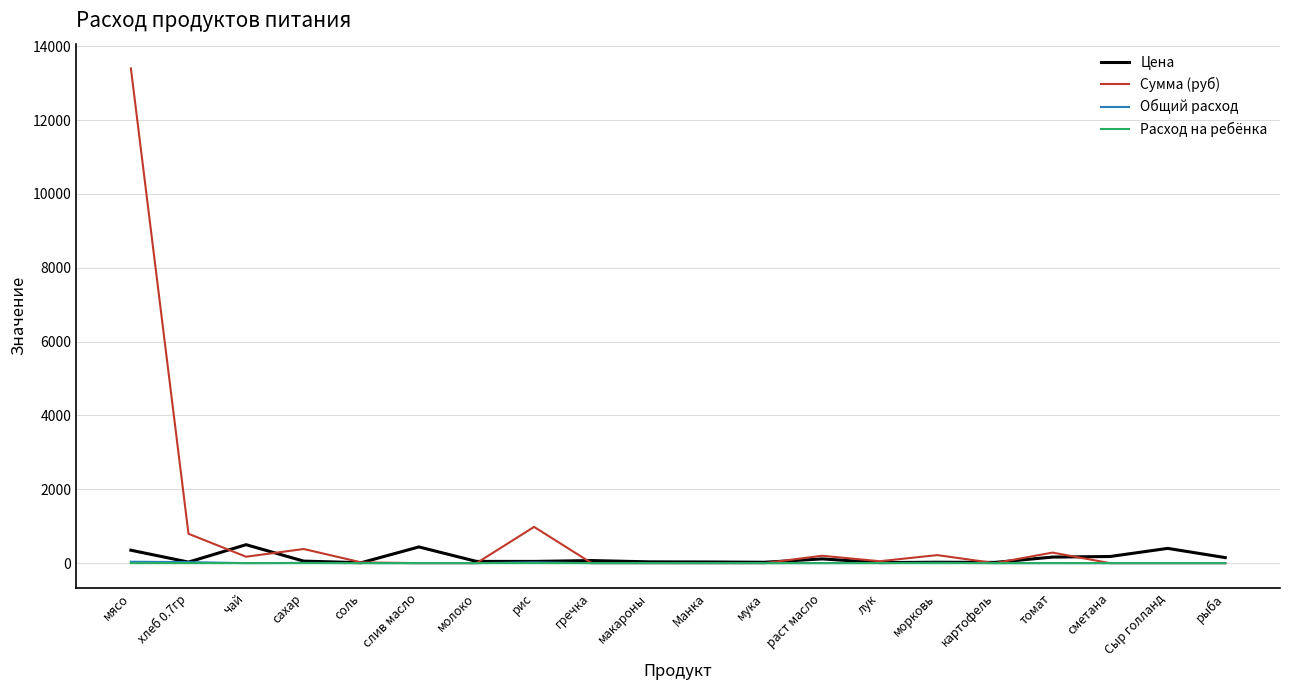

Which series has the widest spread of values?

Сумма (руб)